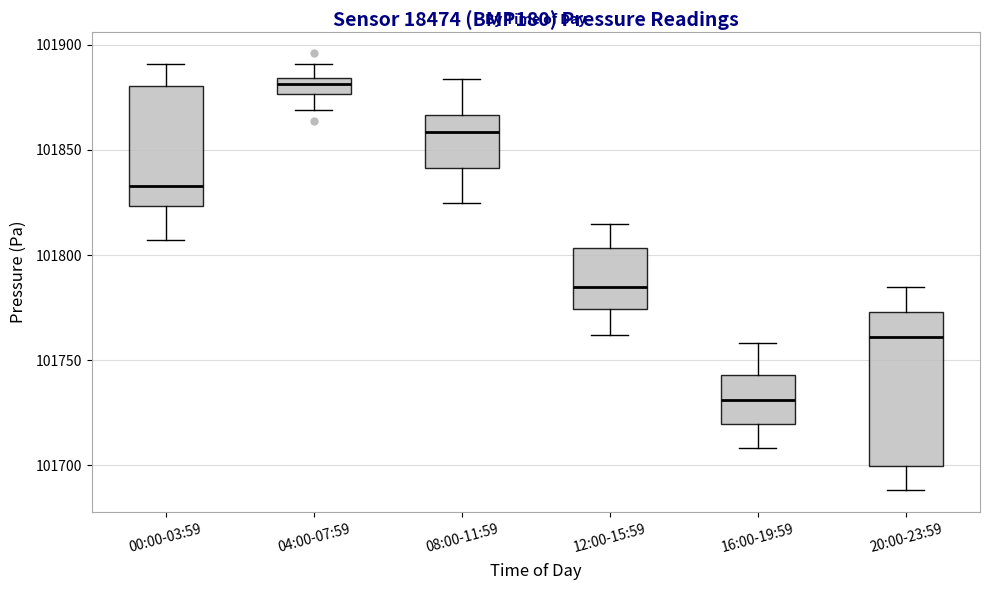

Which box is the tallest, from its lower edge to its upper edge?

20:00-23:59